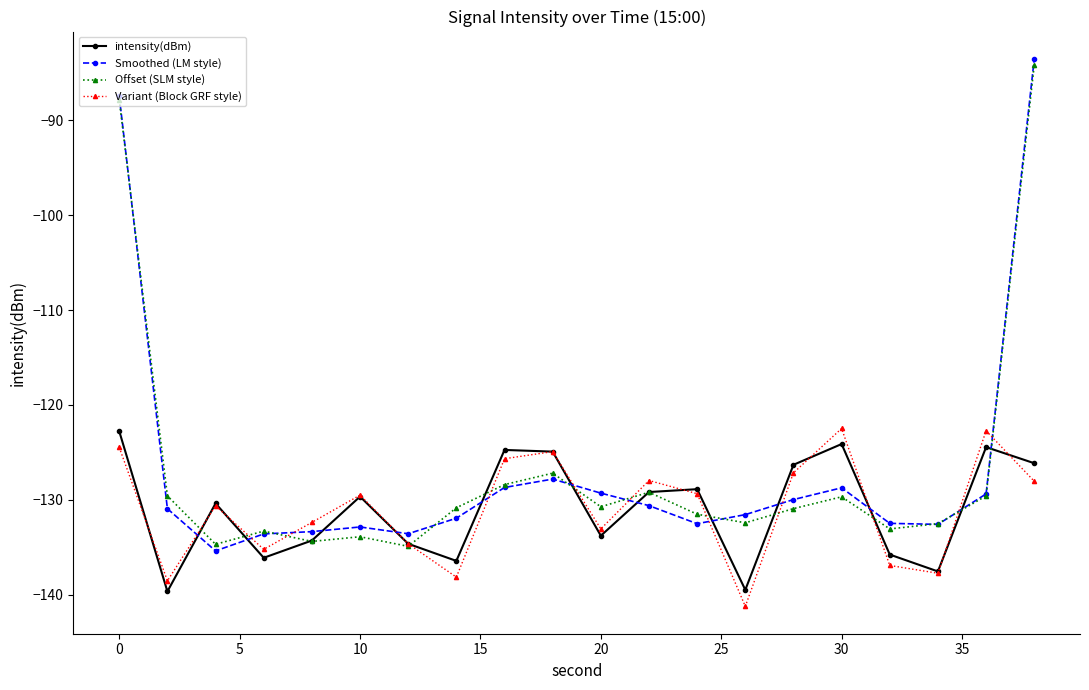

In Variant (Block GRF style), how many points are lower than both neighbors (excluding endpoints)?

6